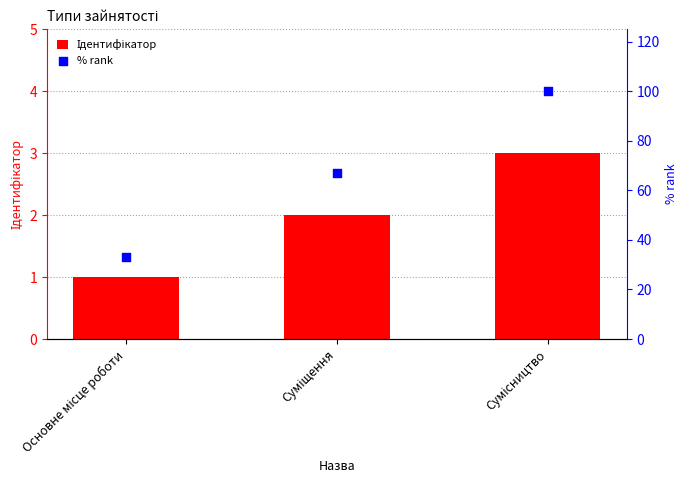

Is the value of Ідентифікатор at Основне місце роботи greater than the value of % rank at Суміщення?

No